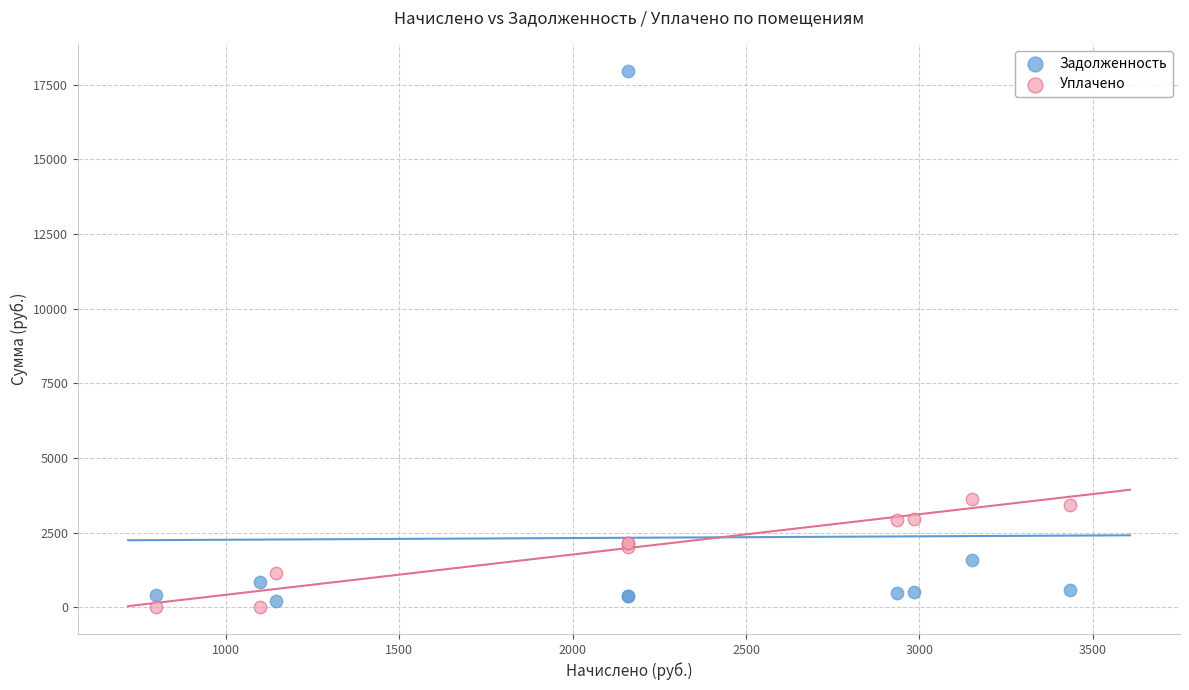

Which series reaches the minimum Y coordinate?

Уплачено